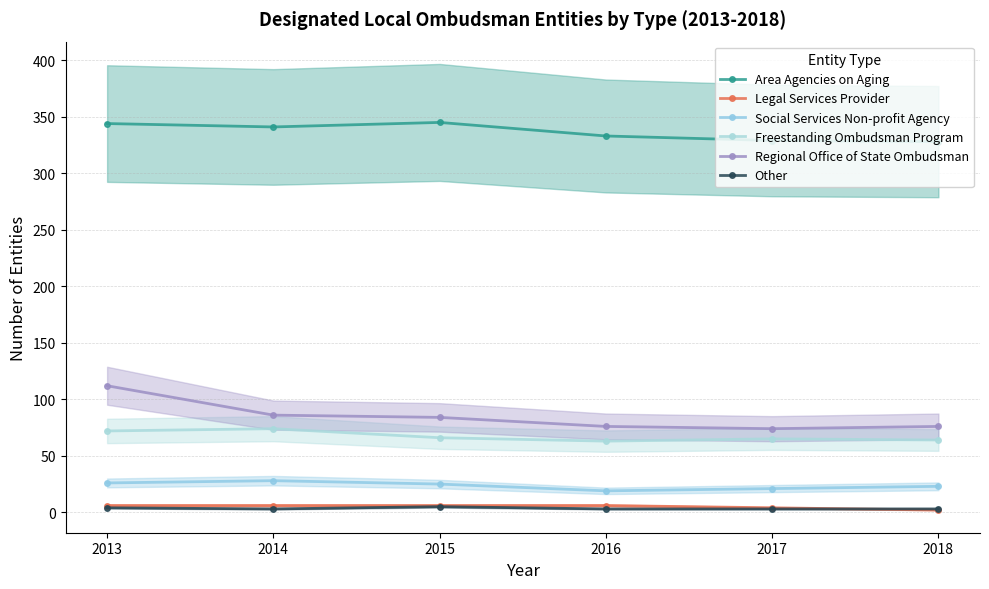

What are all the series names shown in the legend?

Area Agencies on Aging, Legal Services Provider, Social Services Non-profit Agency, Freestanding Ombudsman Program, Regional Office of State Ombudsman, Other